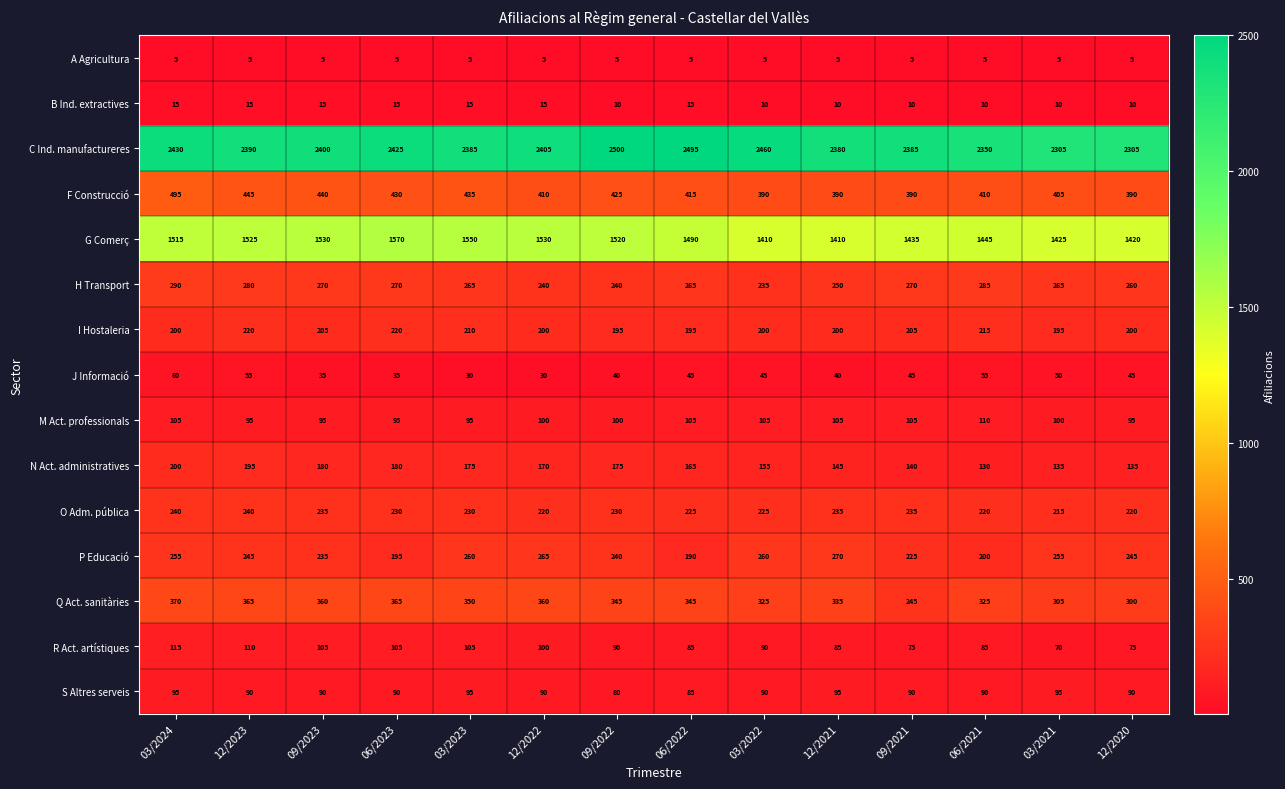

How many series are shown in this chart?

15